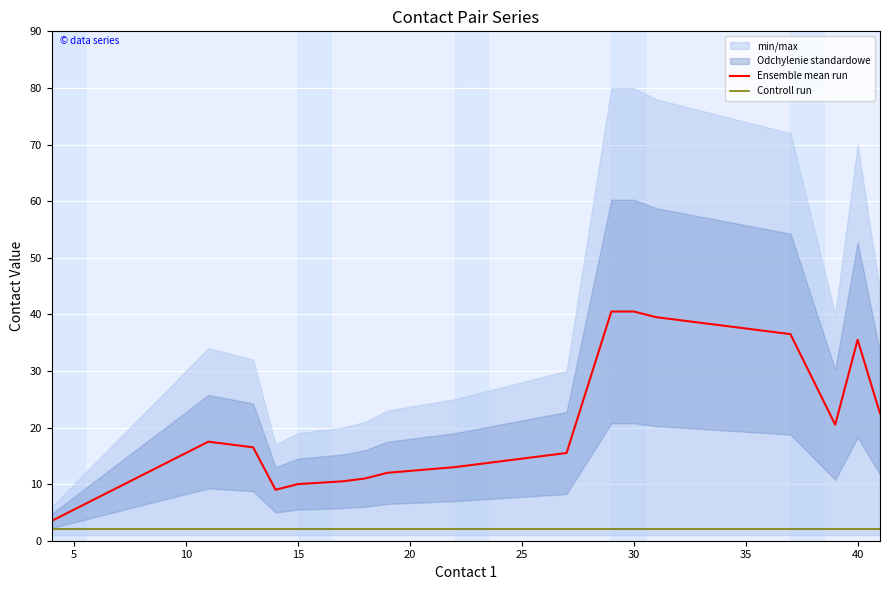

The value of Ensemble mean run at 15 is 6.3. True or false?

False